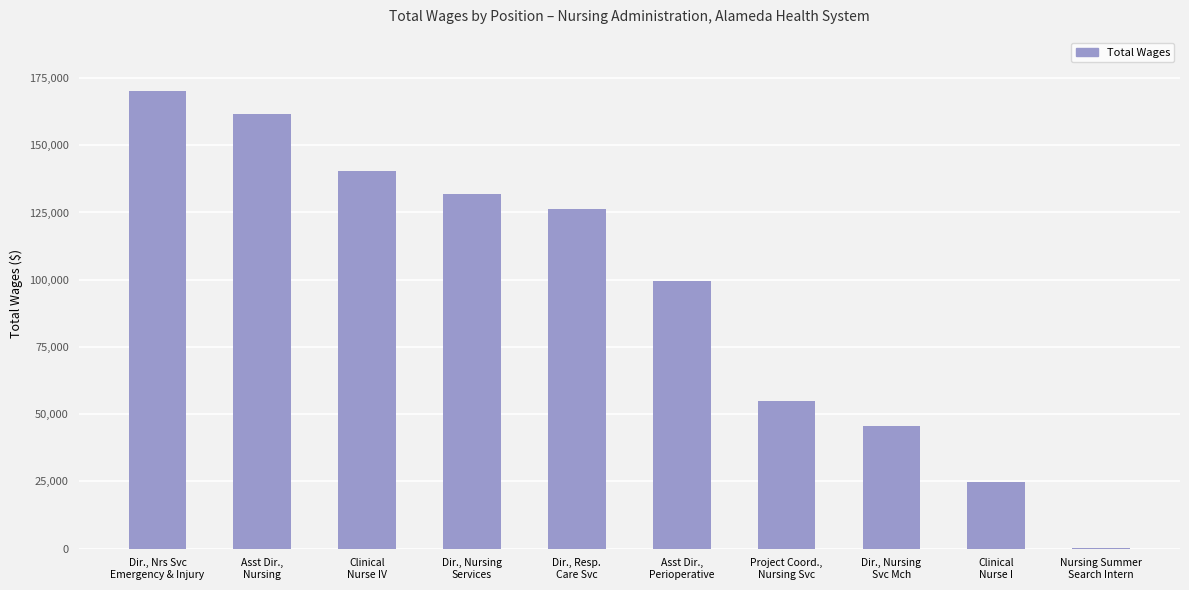

What is the greatest value displayed?

170031